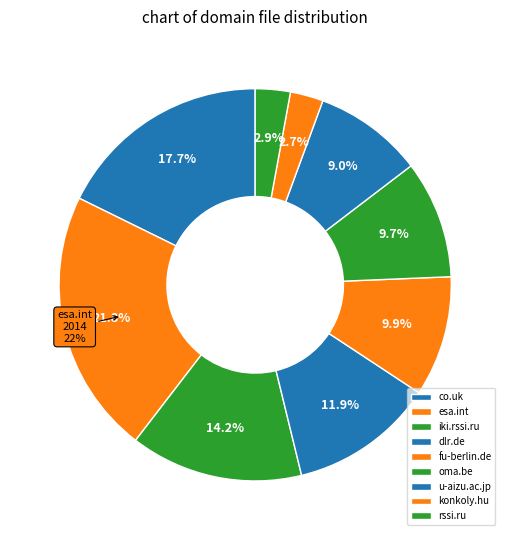

Rank the categories by value from lowest to highest.

konkoly.hu, rssi.ru, u-aizu.ac.jp, oma.be, fu-berlin.de, dlr.de, iki.rssi.ru, co.uk, esa.int